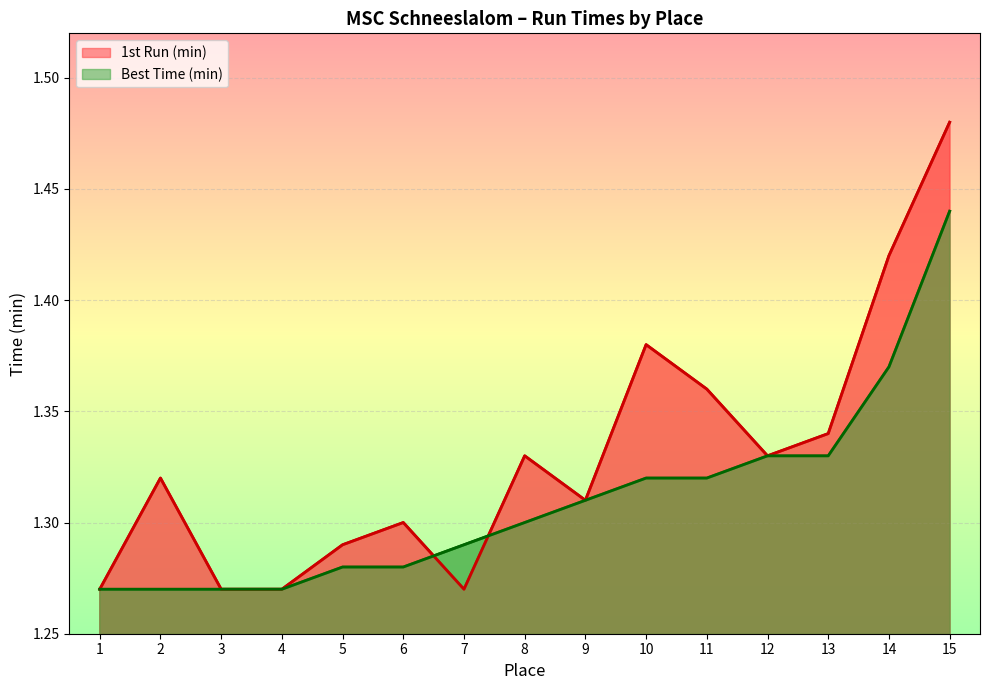

Which series has the widest spread of values?

1st Run (min)